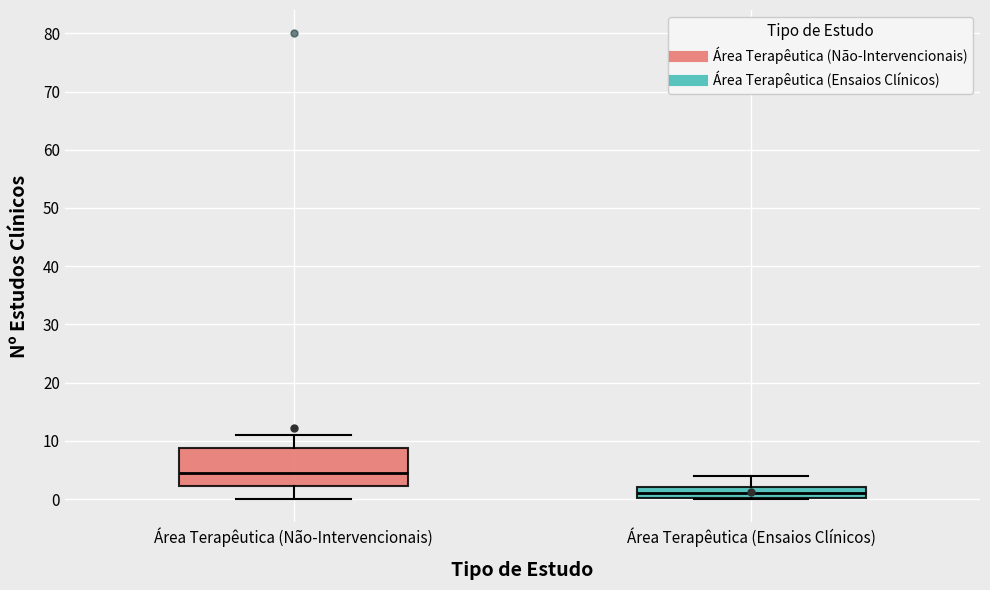

Reading left to right, transcribe this box plot: for each box, give where its median line is, the range the box spans, and where its two whiskers end, as read against the y-axis. The values are not printed on the chart, so give them approximately, as read against the axis.

Área Terapêutica (Não-Intervencionais): median 5, box 2 to 9, whiskers 0 to 11
Área Terapêutica (Ensaios Clínicos): median 1, box 0 to 2, whiskers 0 to 4